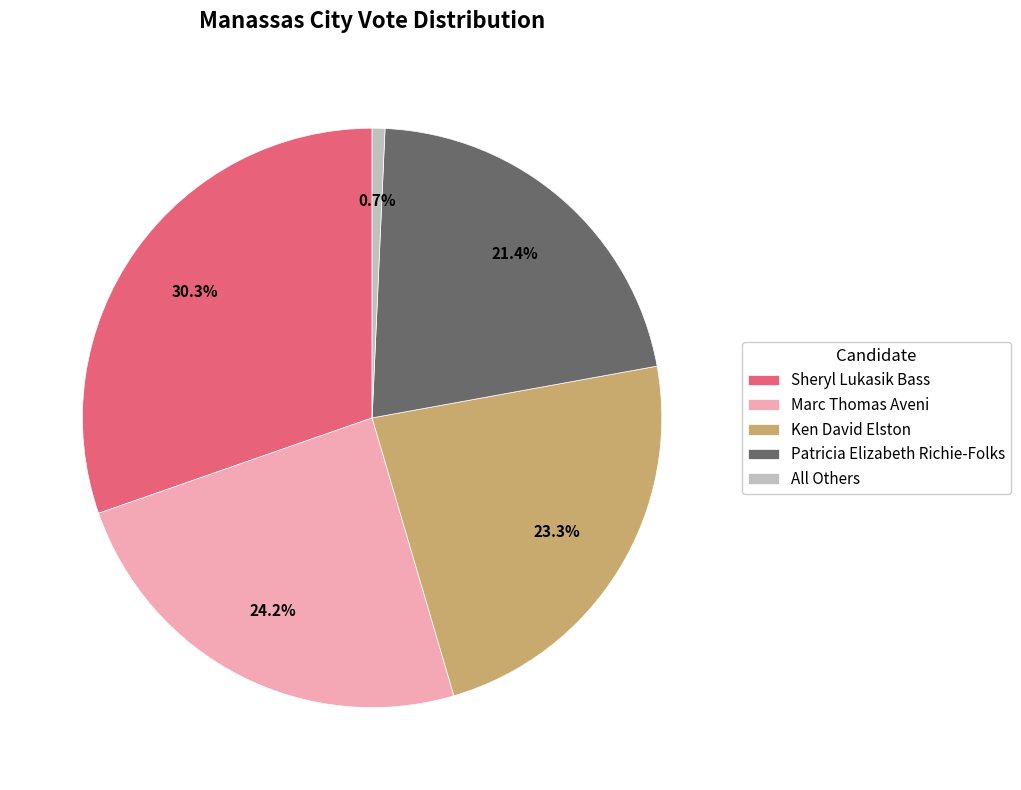

To the nearest percent, what is the difference between the largest and smallest slice percentages?

30%